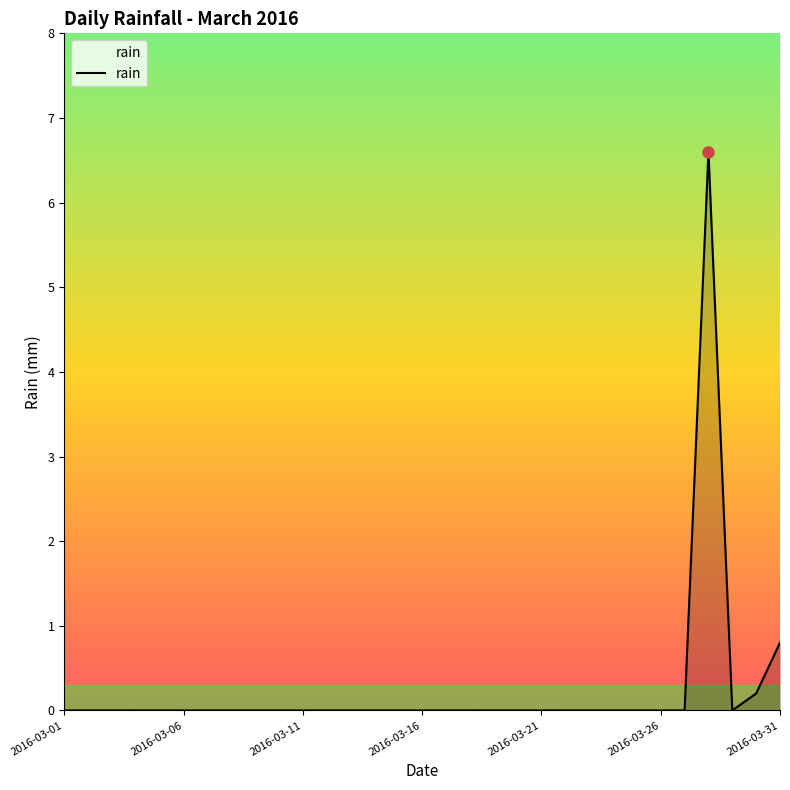

What is the greatest value displayed?

6.6